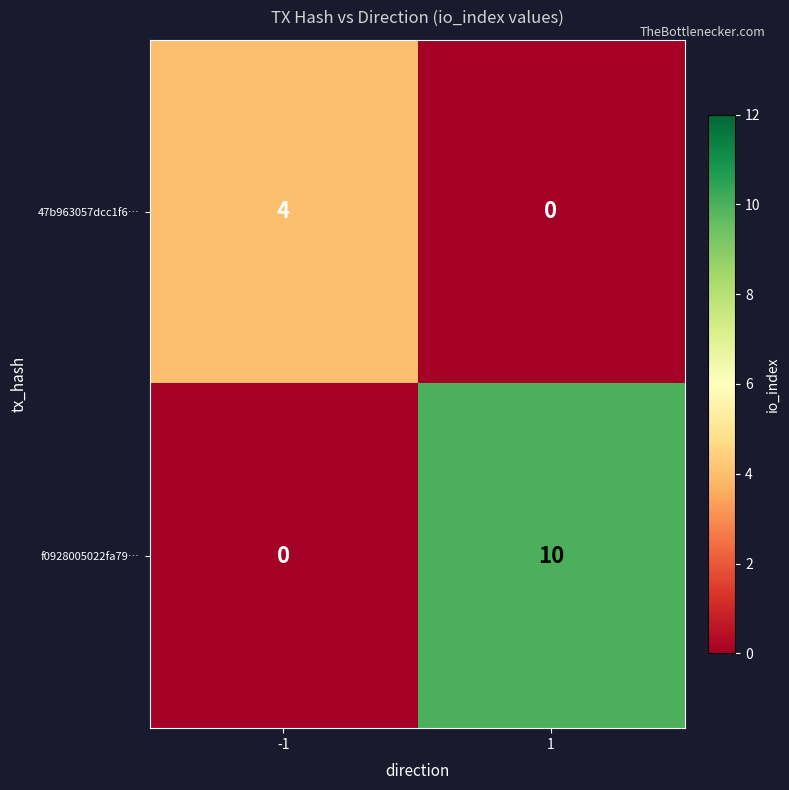

Which series has the largest total across all categories?

f0928005022fa79…